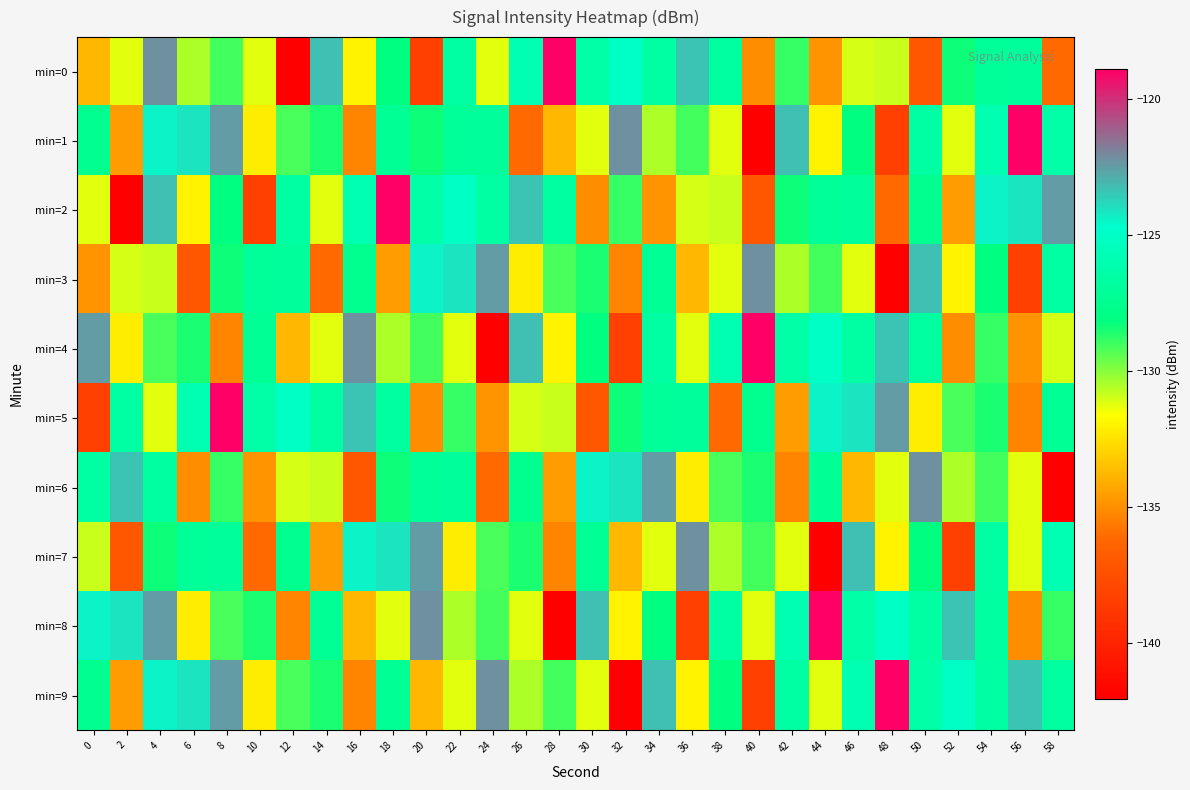

What is the difference between the highest and lowest values at 36?

16.2